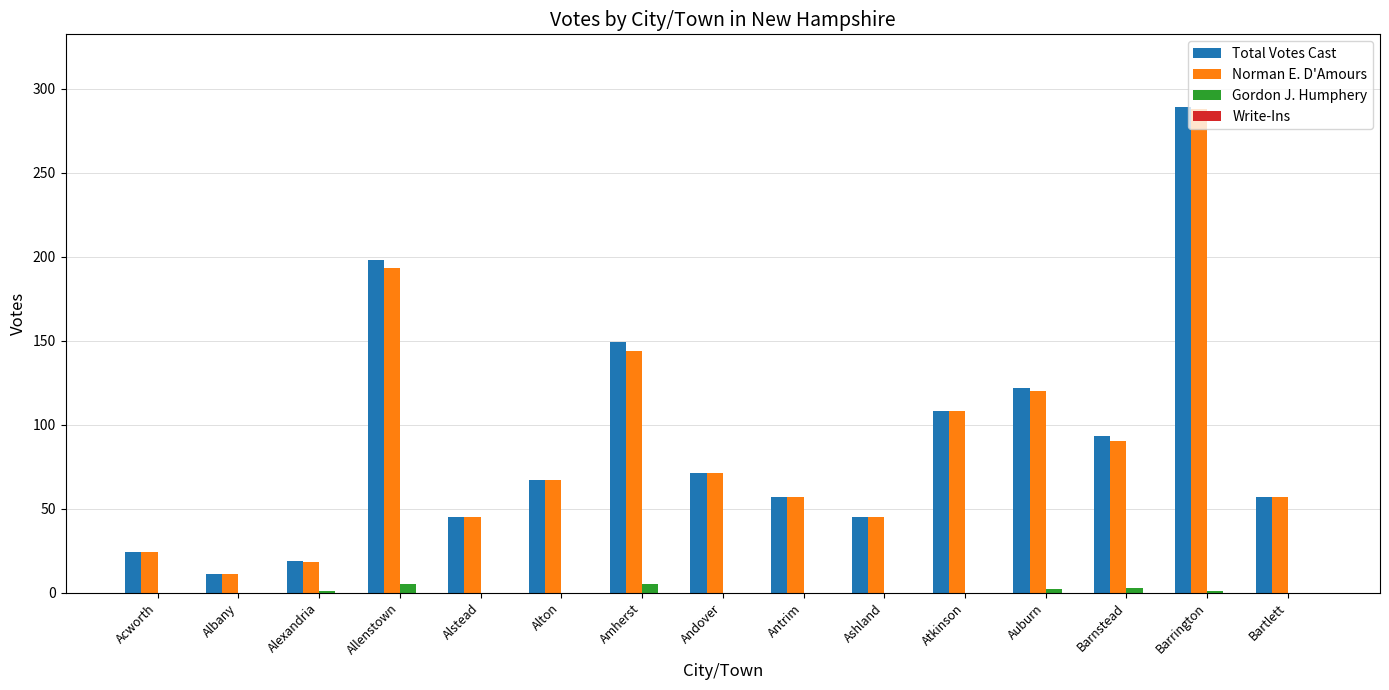

What is the maximum value for Total Votes Cast?

289